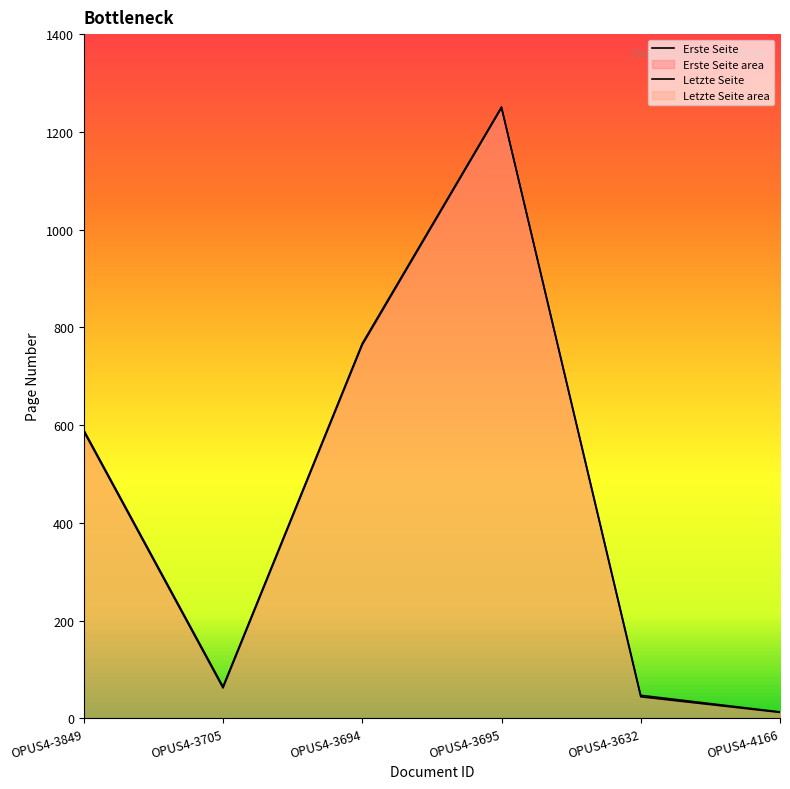

At which label does Erste Seite reach its peak?

OPUS4-3695